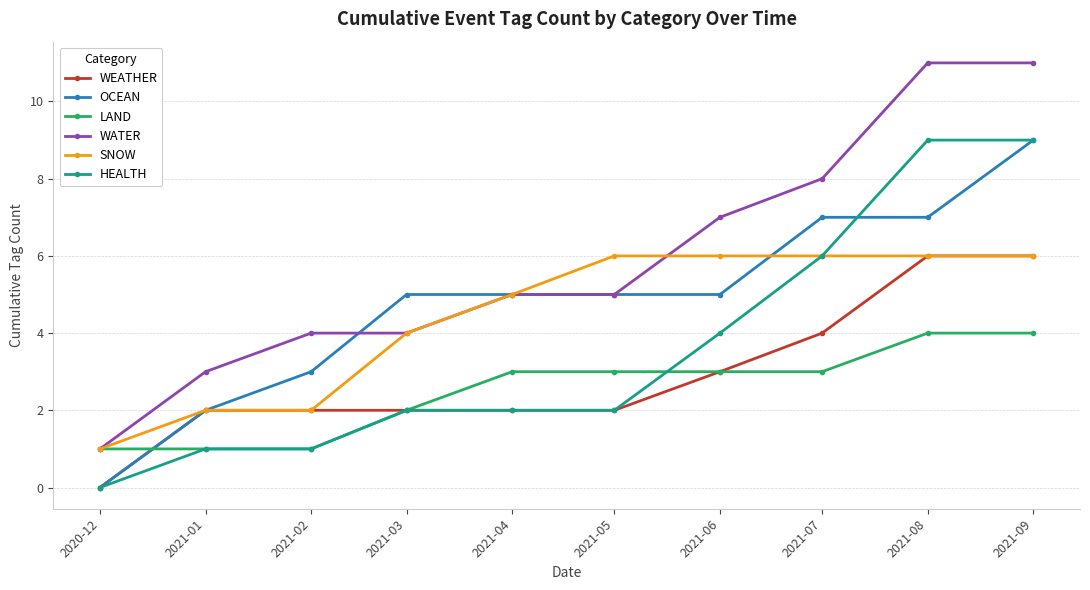

True or false: LAND and HEALTH intersect in this chart.

True